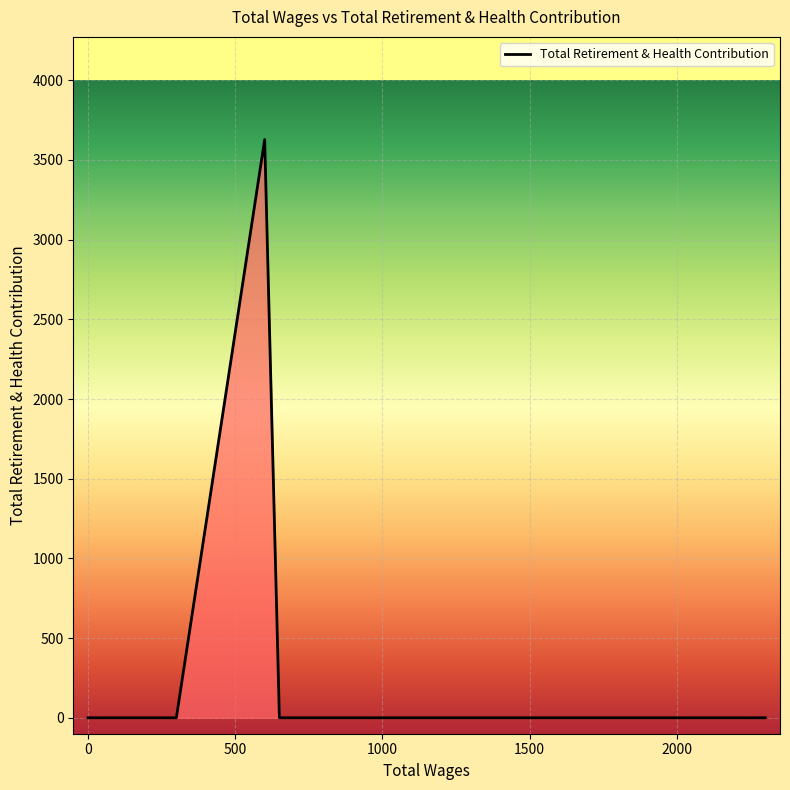

True or false: the data has more than 1 interior local peaks.

False